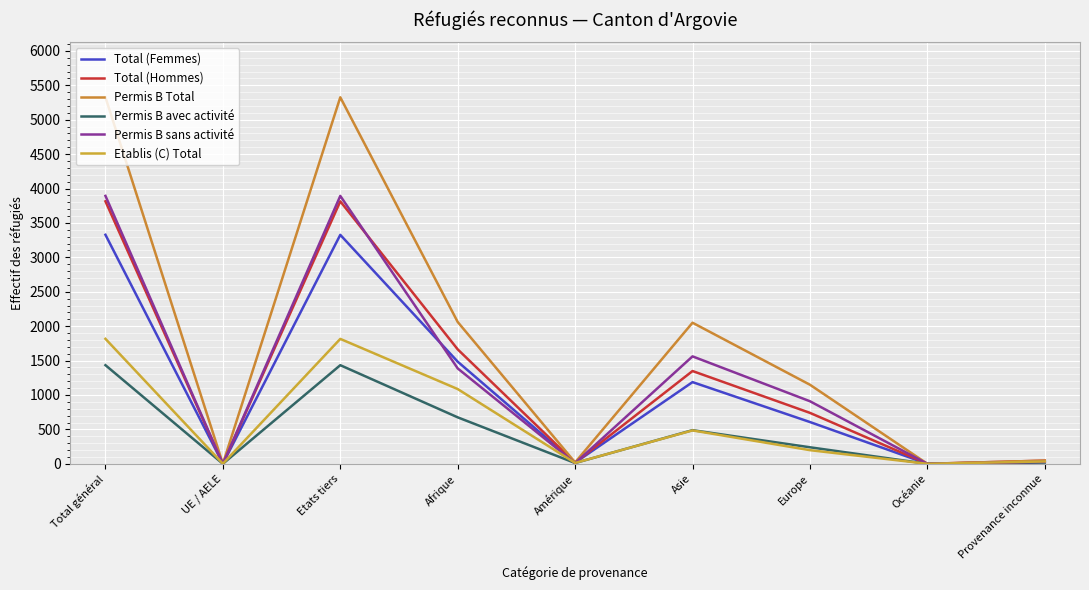

At which label does Total (Hommes) first exceed 740?

Total général